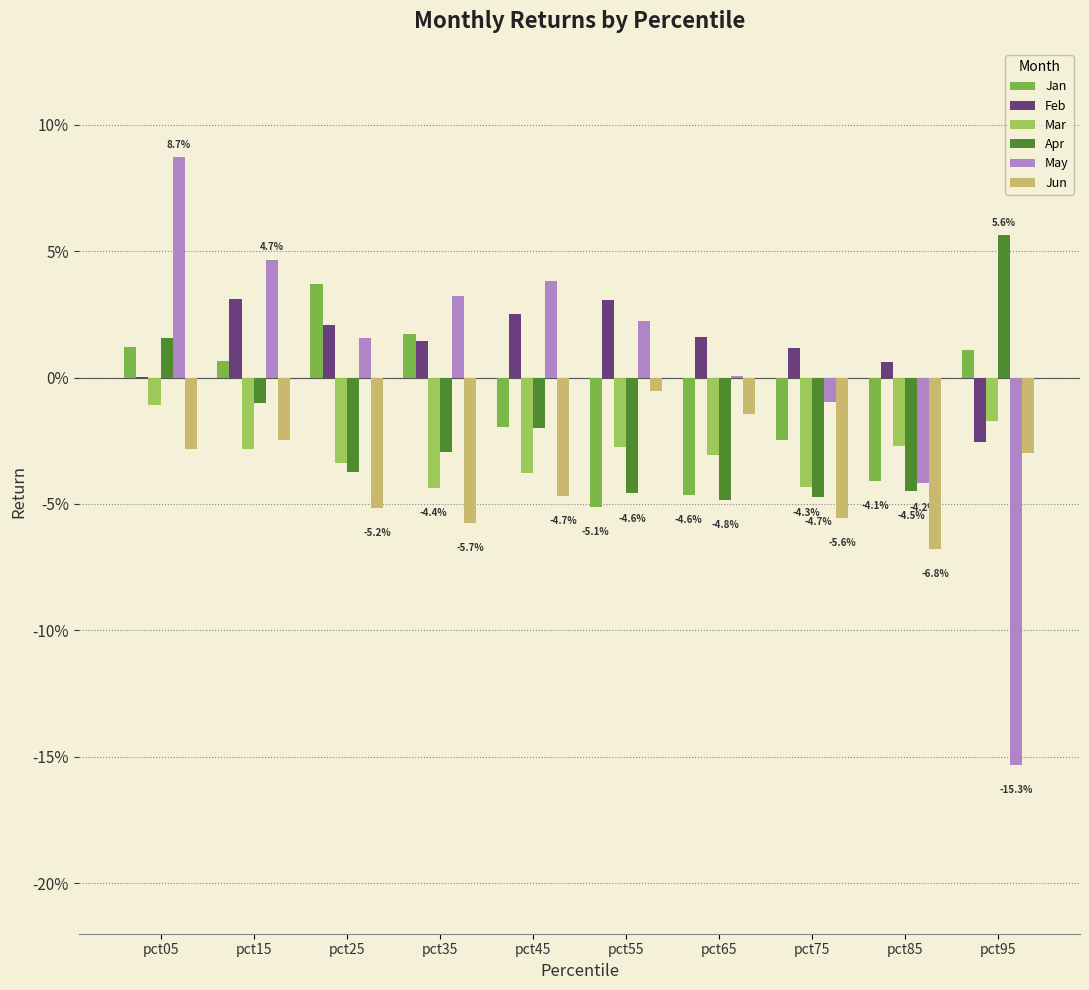

Rank the series at pct95 from highest to lowest value.

Apr, Jan, Mar, Feb, Jun, May